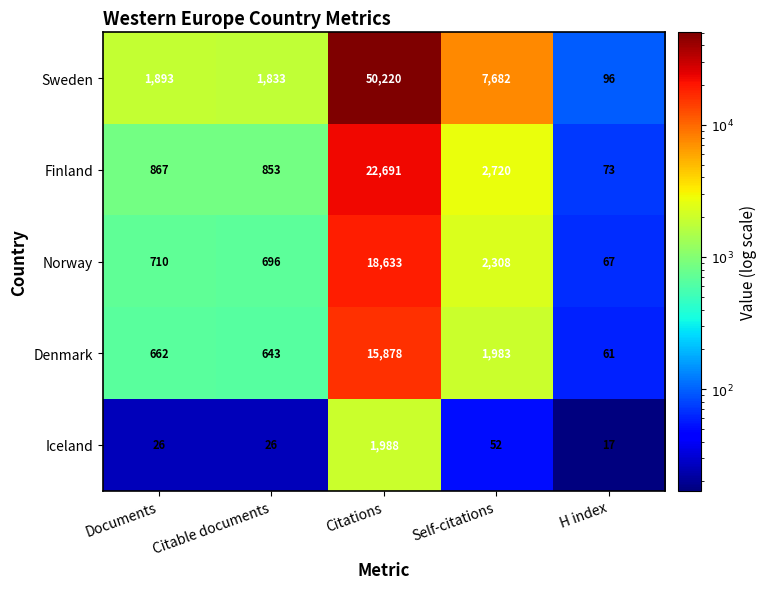

The Norway series shows 116 at H index. True or false?

False